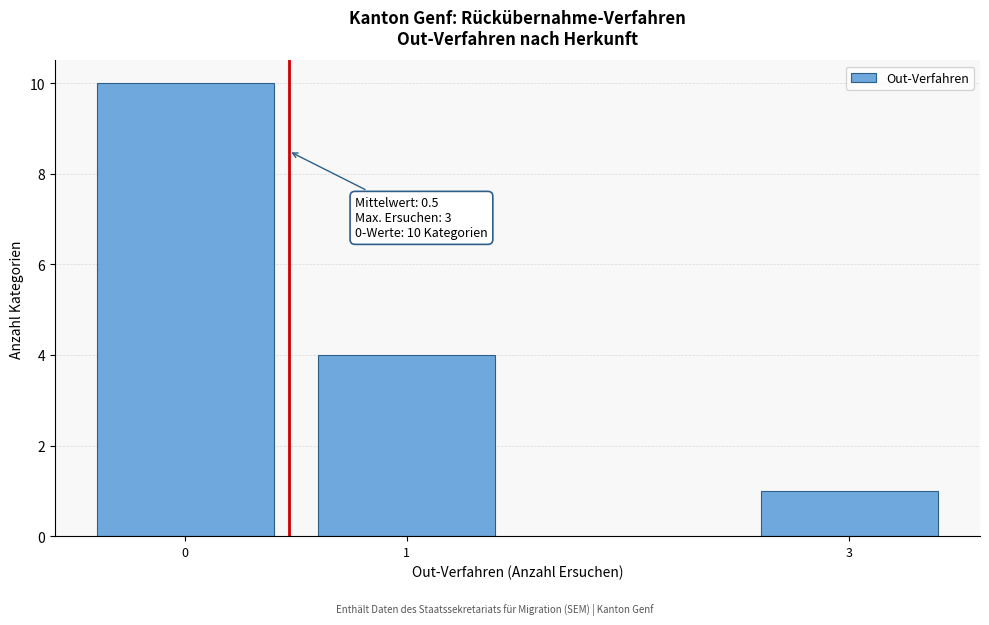

Reading left to right, list all the values displayed in this chart.

0=10	1=4	3=1